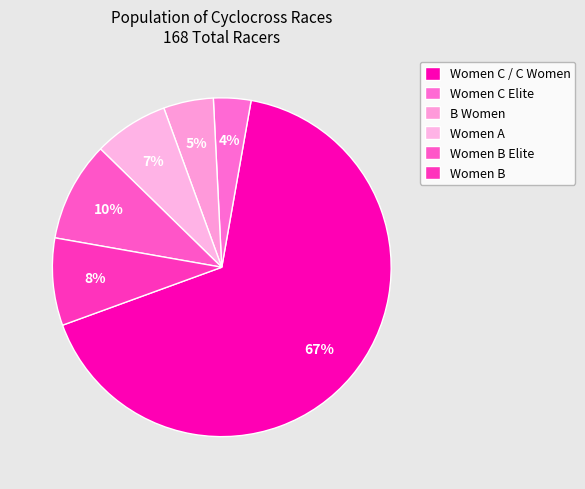

How many segments does this pie chart have?

6